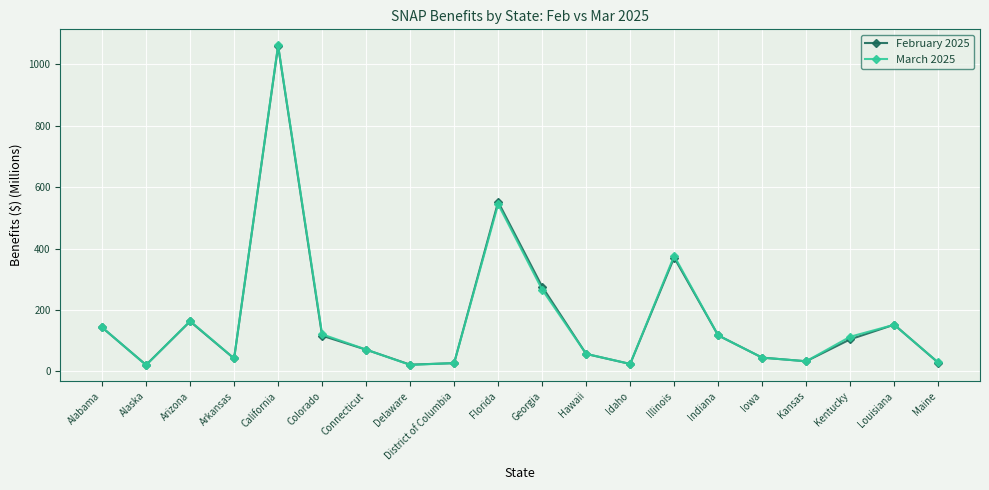

What is the sum of the March 2025 values at Connecticut and Colorado?

191.7